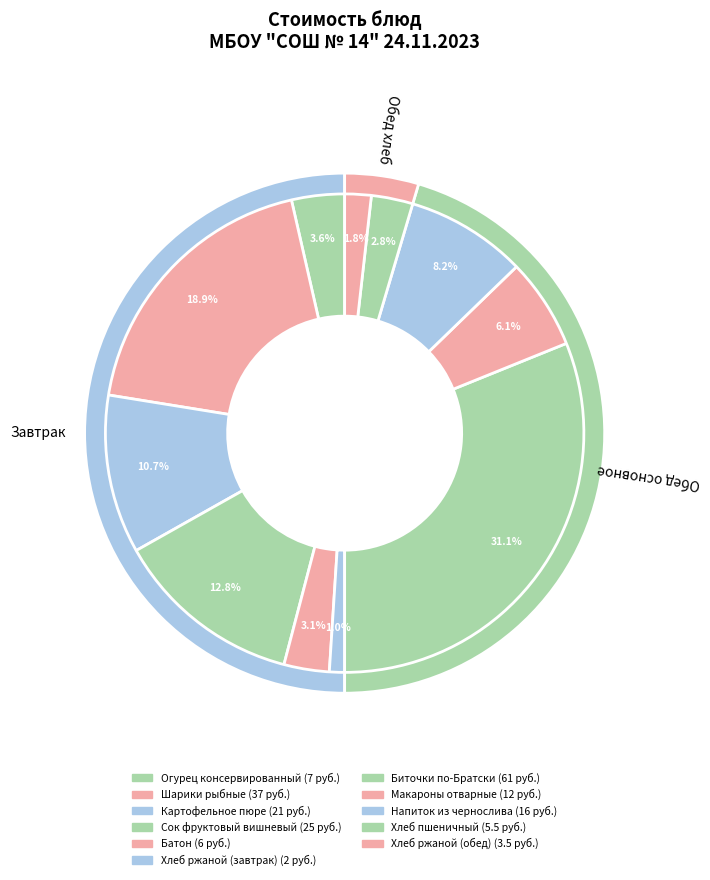

Is Огурец консервированный the majority of the pie?

No